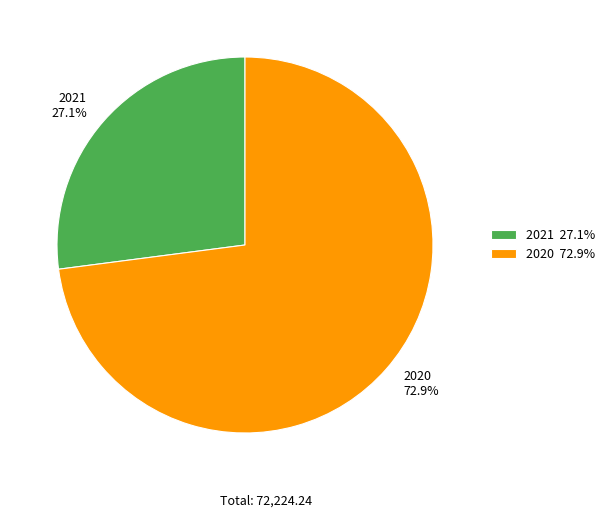

What is the smallest slice in the pie chart?

2021